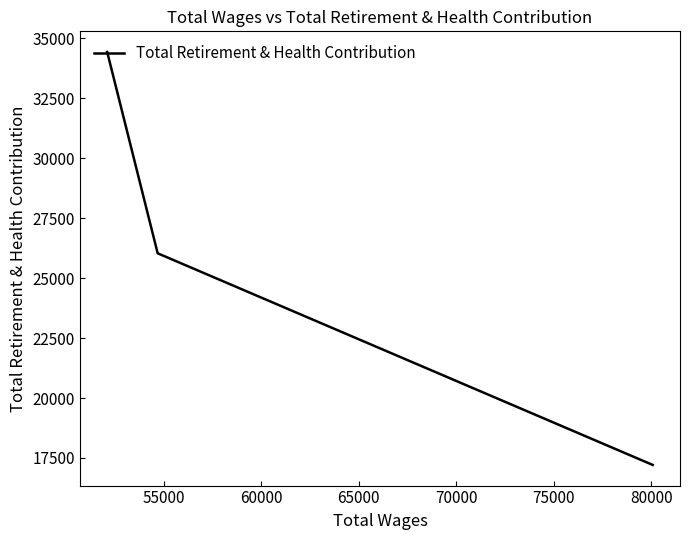

What value does the data have at 55000?

26036